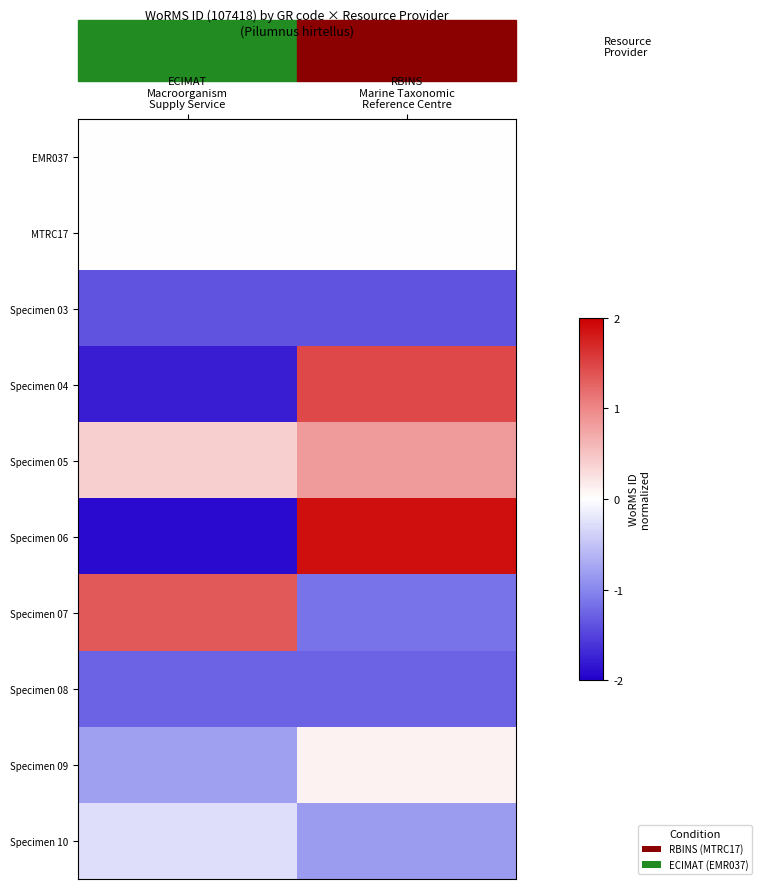

How many data points does each series have?

2